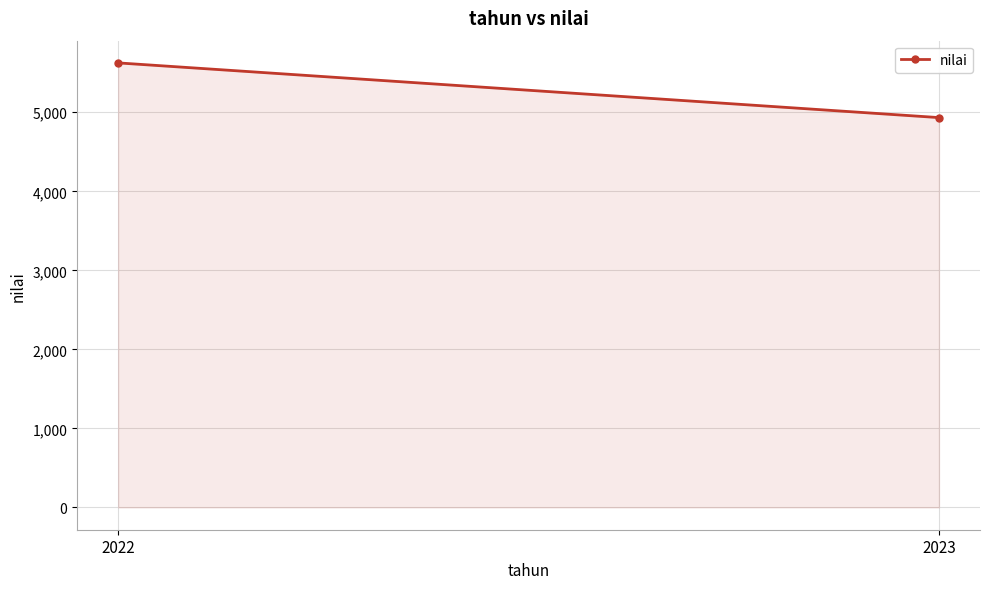

At which category does the chart reach its peak across all series?

2022